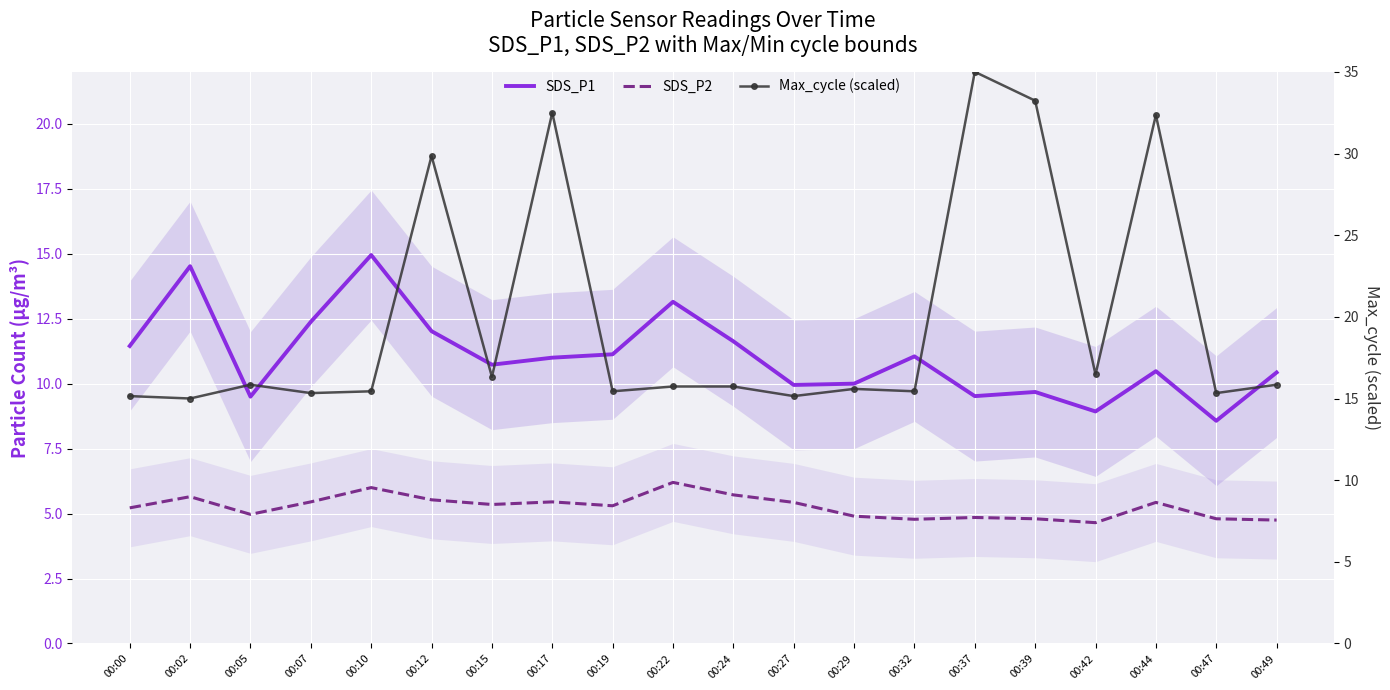

List the labels in order of SDS_P2 value, smallest first.

00:42, 00:49, 00:32, 00:39, 00:47, 00:37, 00:29, 00:05, 00:00, 00:19, 00:15, 00:27, 00:44, 00:07, 00:17, 00:12, 00:02, 00:24, 00:10, 00:22